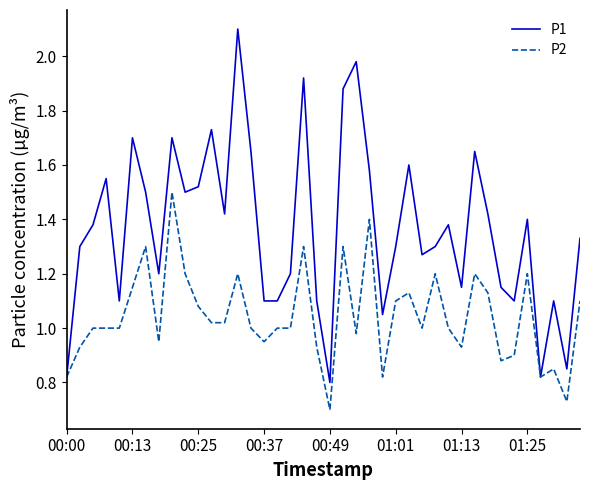

Which series has the largest range (max minus min)?

P1